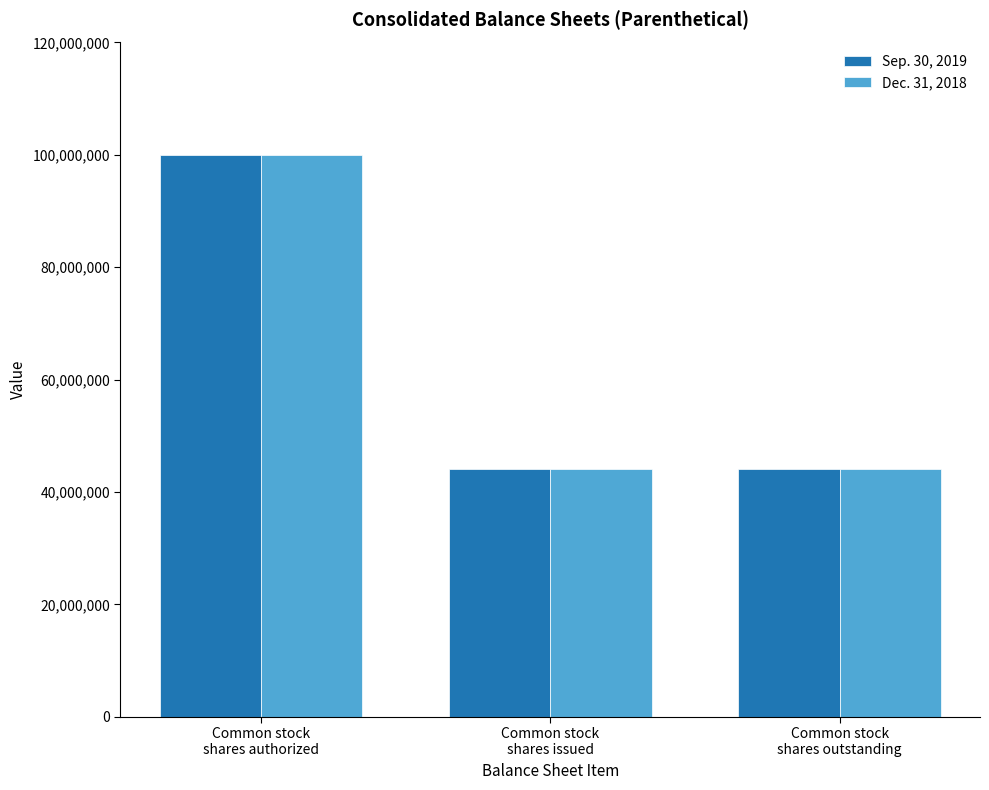

How many bars are there in each group?

2